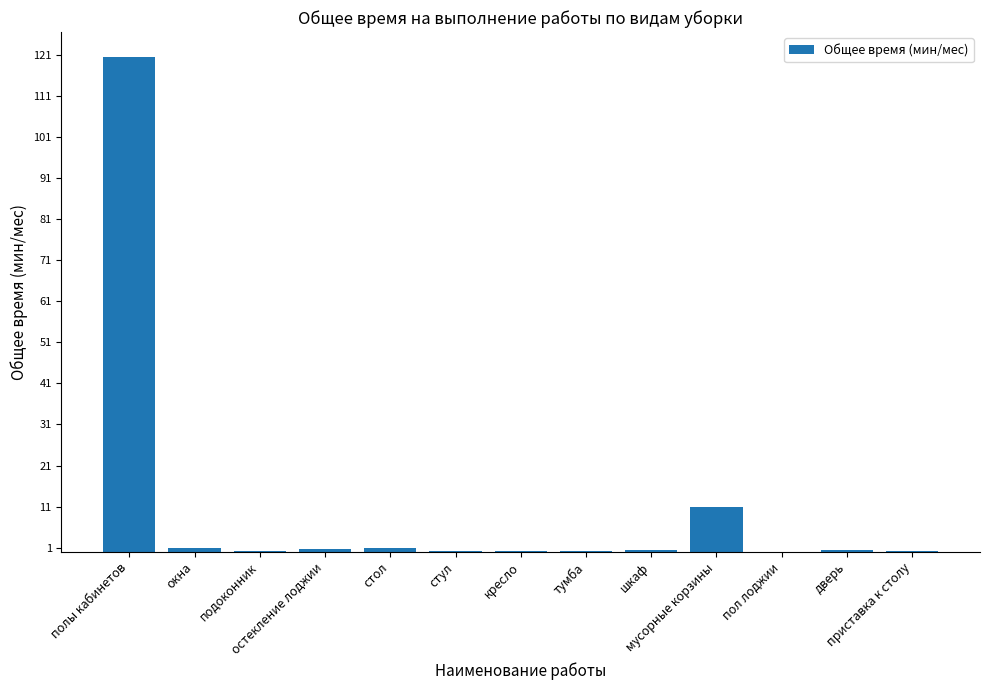

How many data points does each series have?

13